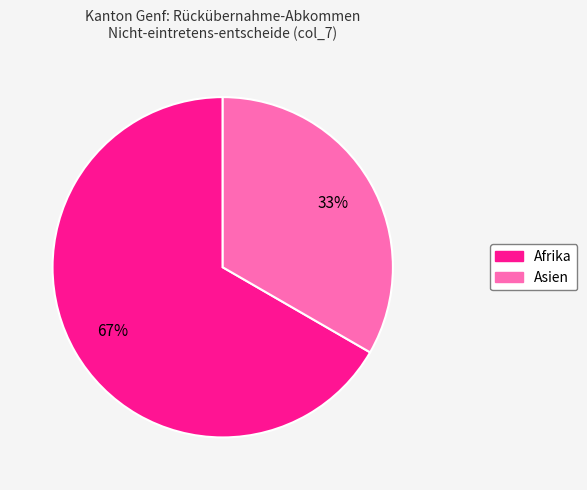

How many segments does this pie chart have?

2